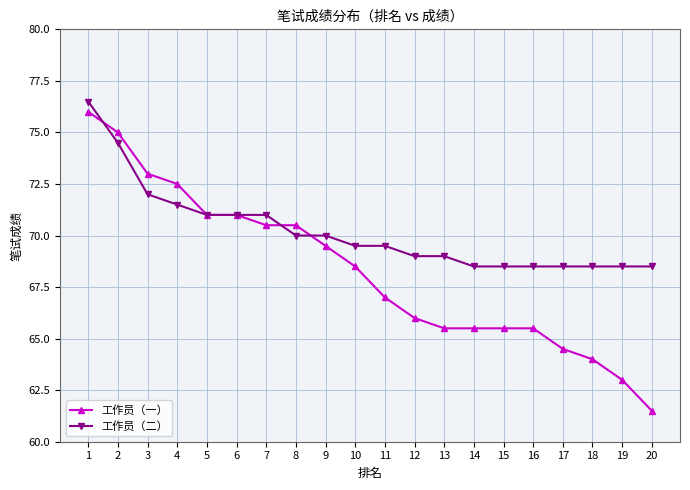

True or false: 工作员（一） has a value of 64.5 at 17.

True